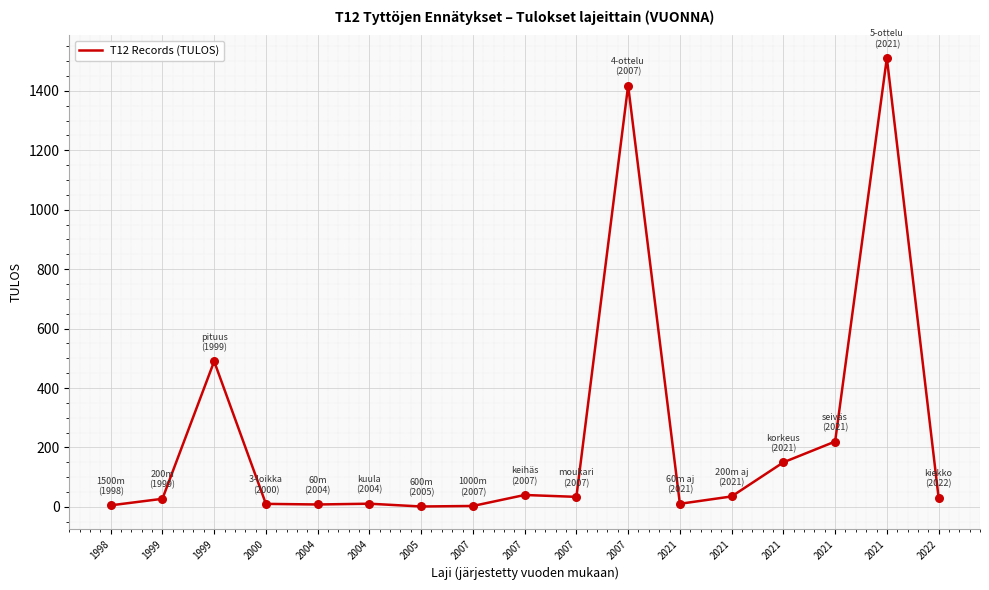

How many lines are shown in the chart?

1